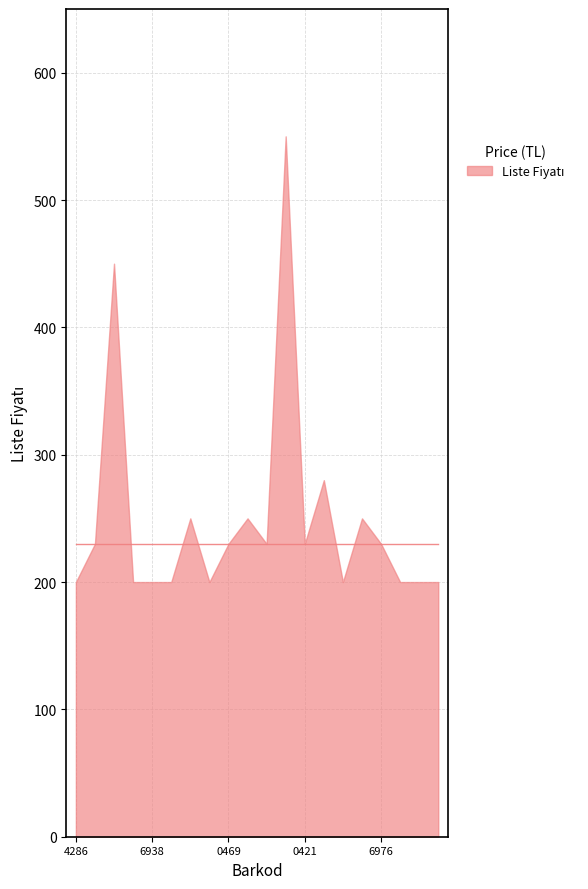

What is the average value?

249